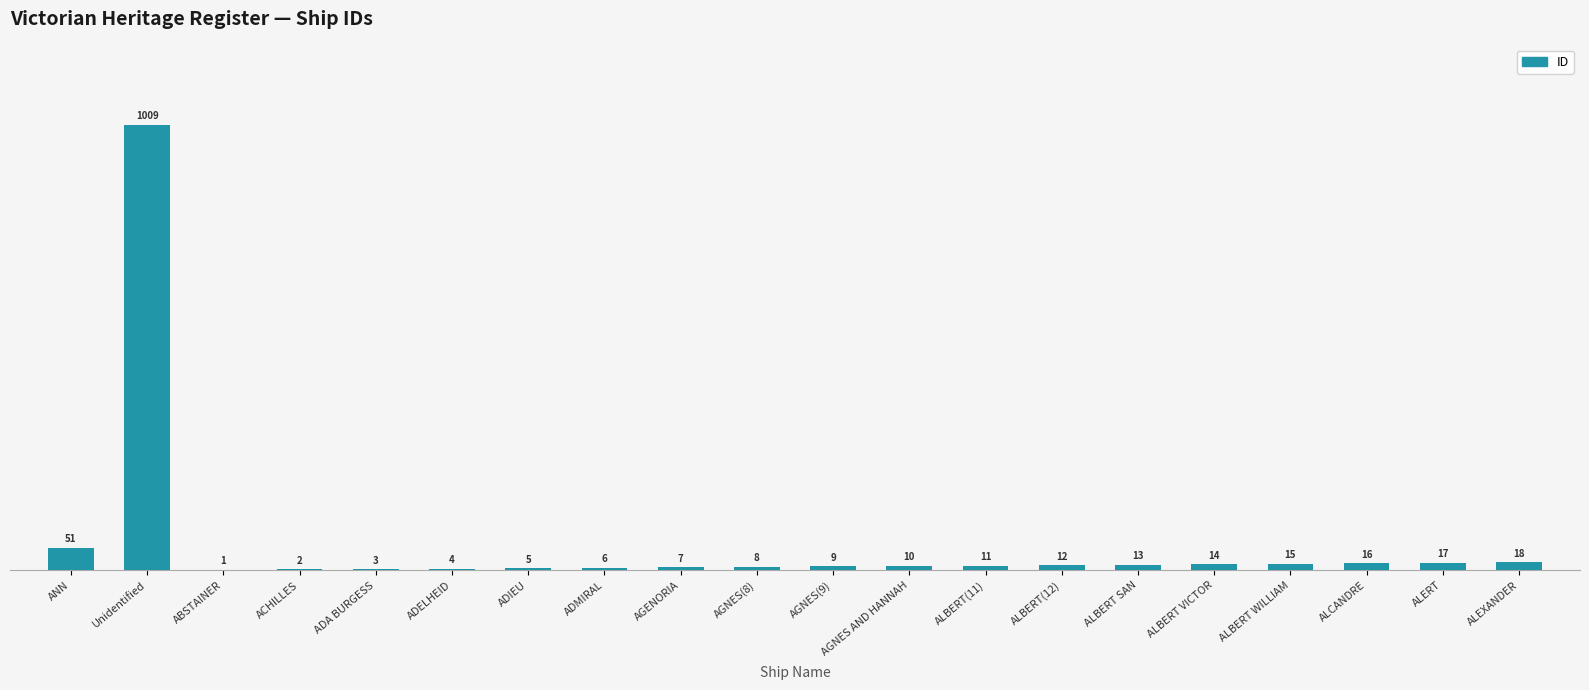

What is the greatest value displayed?

1009